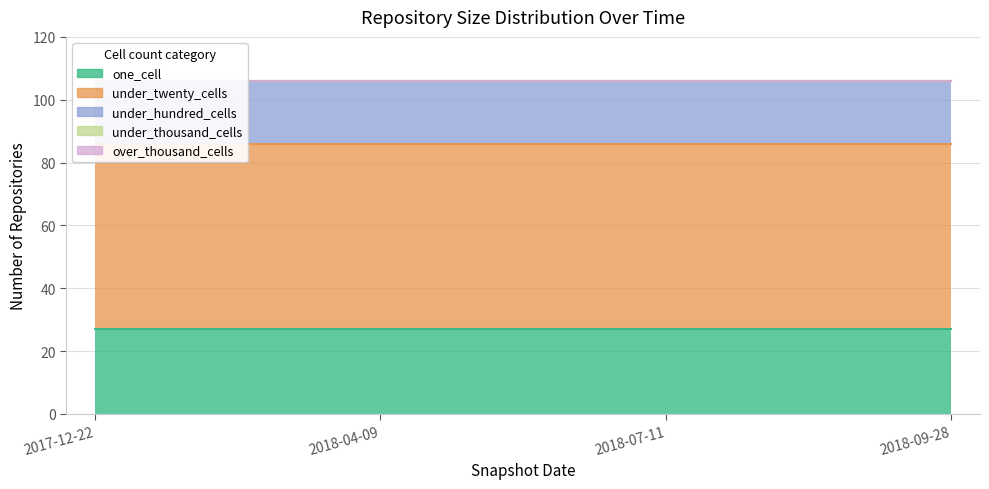

How many data points does each series have?

4